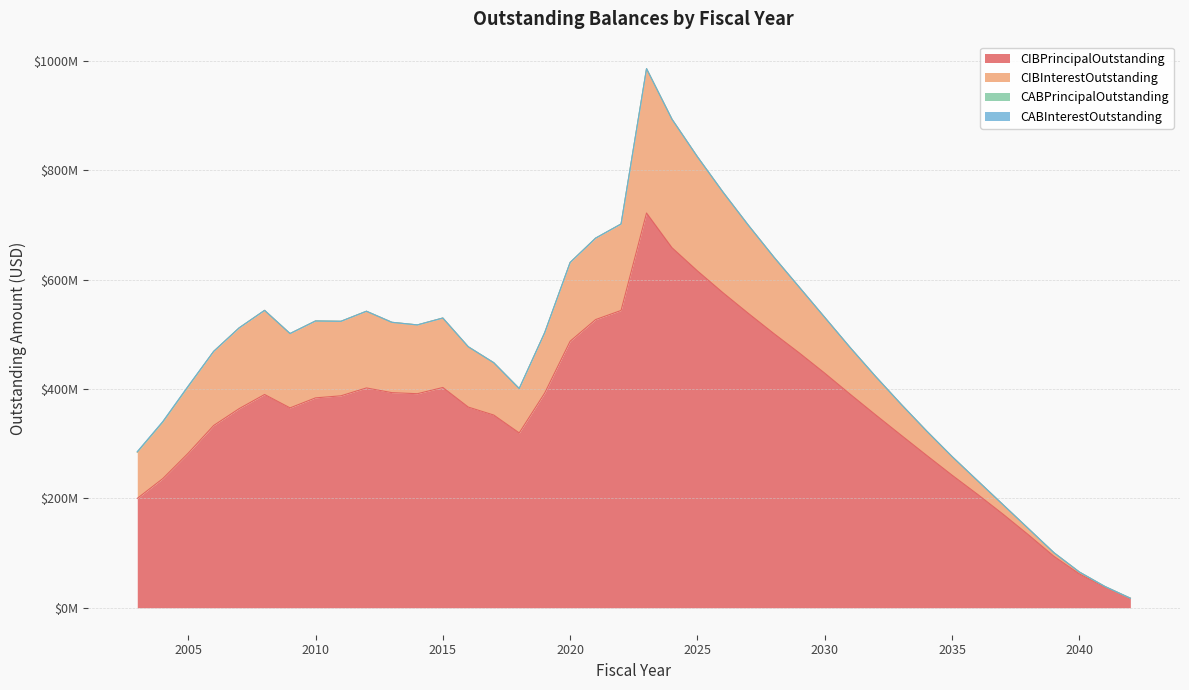

Which series has the largest total across all categories?

CIBPrincipalOutstanding